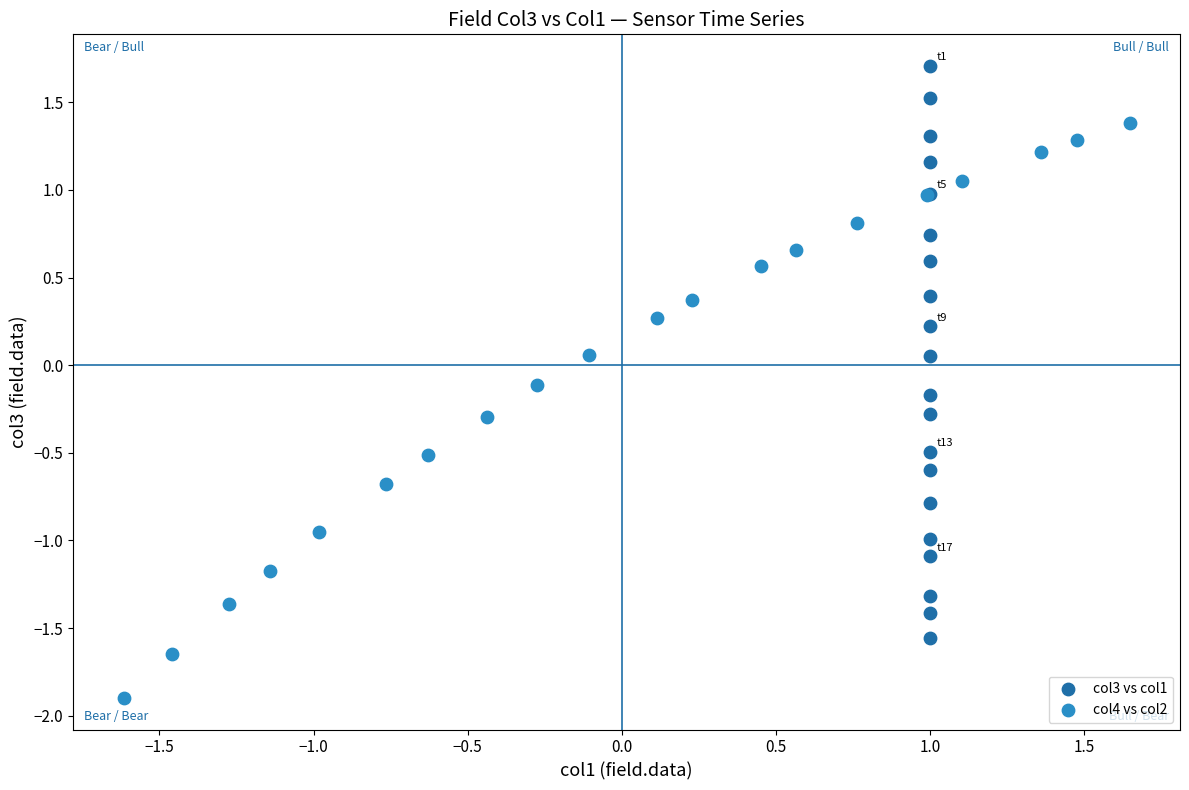

Which series reaches the maximum Y coordinate?

col3 vs col1